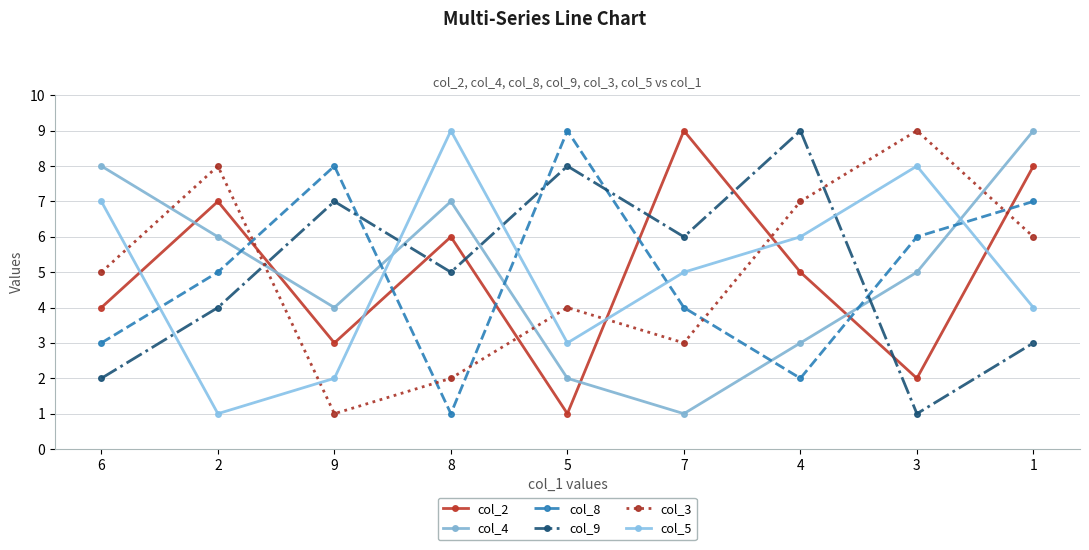

Is the value of col_2 at 2 greater than the value of col_4 at 6?

No